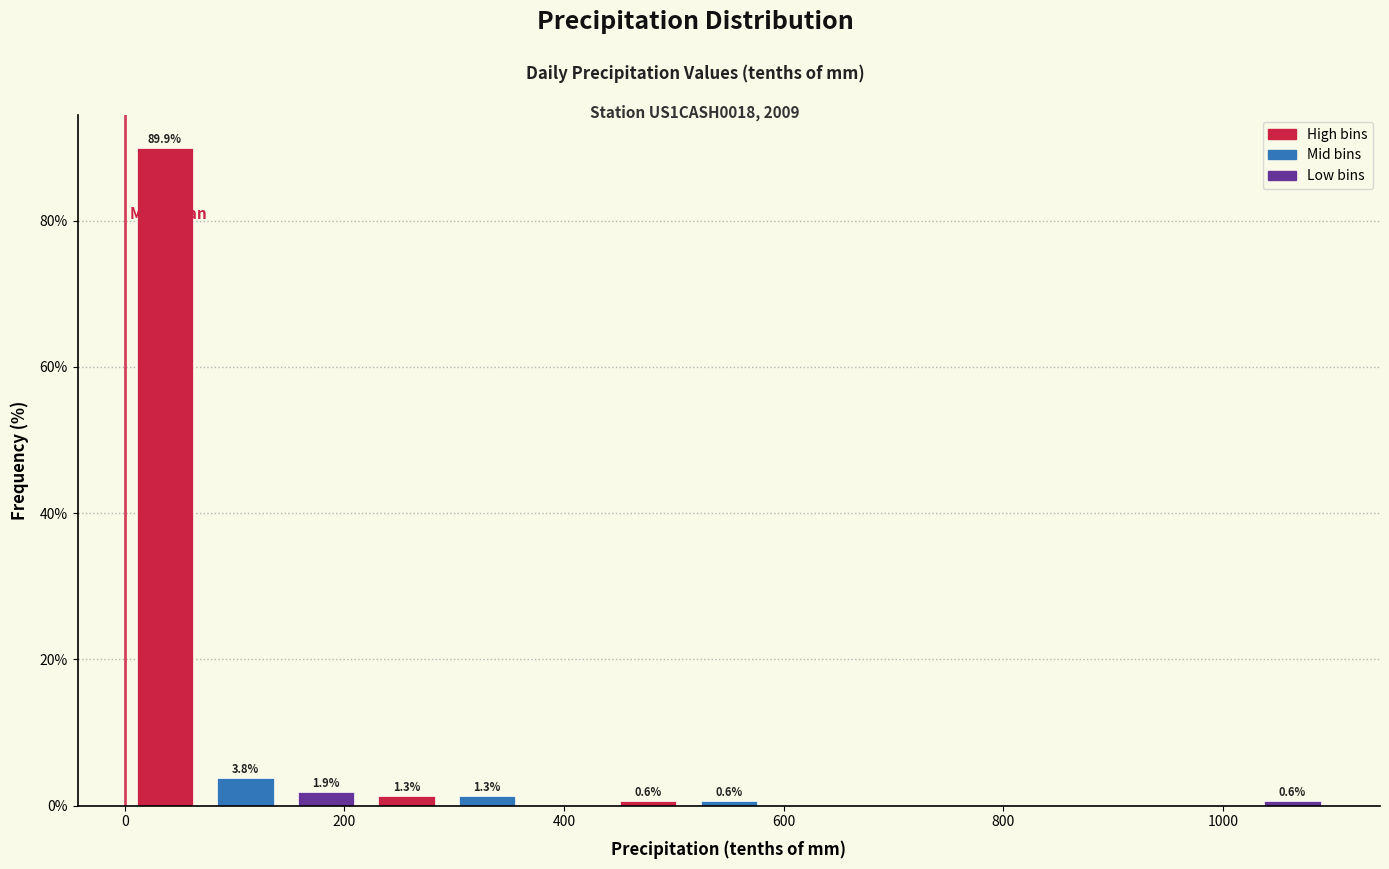

Around what value on the x-axis is the tallest bar? Give the approximate position of its centre, as read against the axis.

40